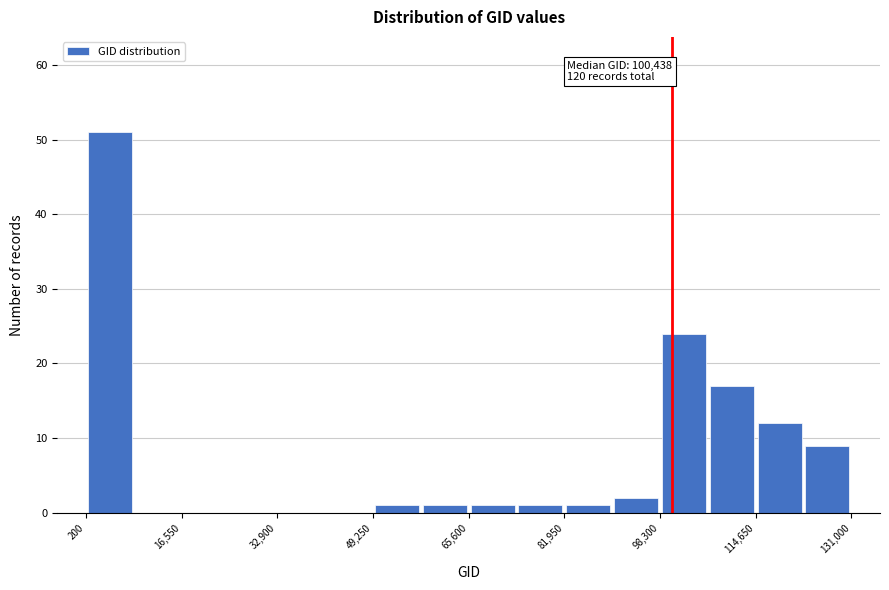

Over which range of the x-axis is the bar tallest?

0 to 8000